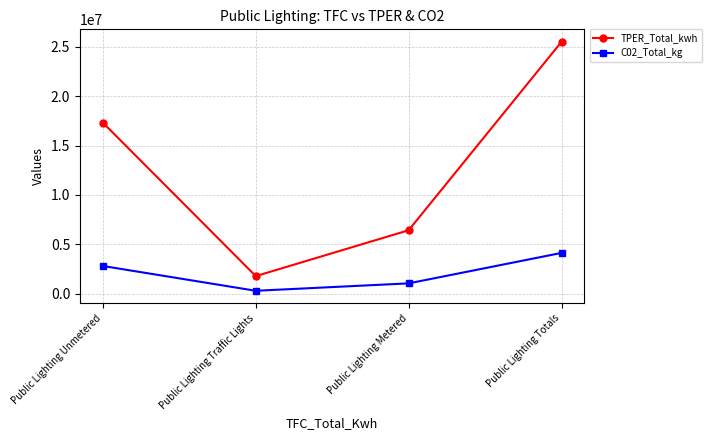

How many TPER_Total_kwh values are between 6423266 and 25520166?

3